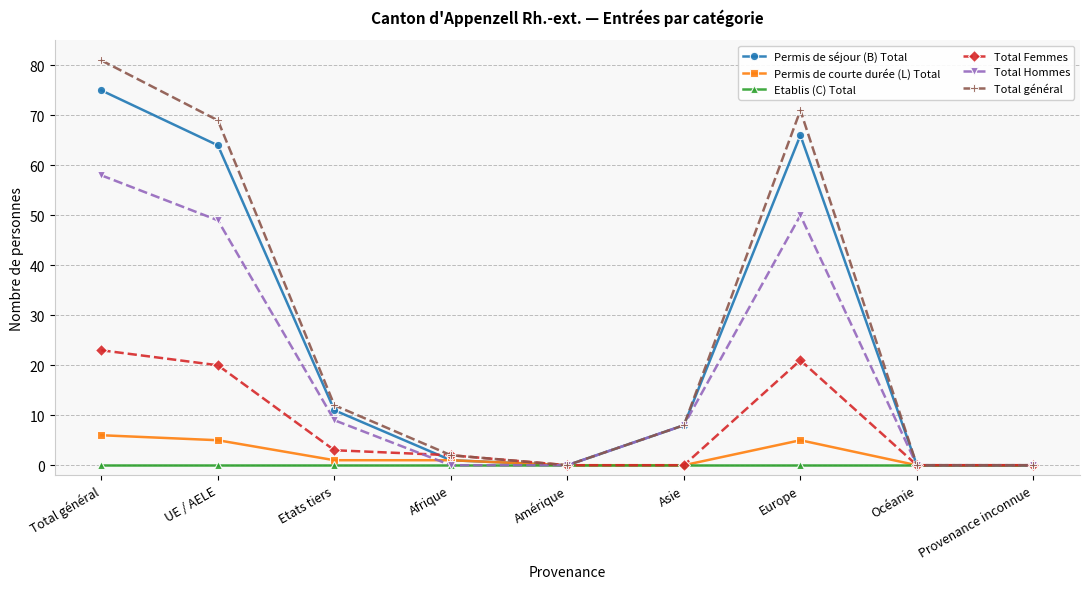

Reading left to right, transcribe all the data shown in this chart.

Permis de séjour (B) Total: Total général=75	UE / AELE=64	Etats tiers=11	Afrique=1	Amérique=0	Asie=8	Europe=66	Océanie=0	Provenance inconnue=0
Permis de courte durée (L) Total: Total général=6	UE / AELE=5	Etats tiers=1	Afrique=1	Amérique=0	Asie=0	Europe=5	Océanie=0	Provenance inconnue=0
Etablis (C) Total: Total général=0	UE / AELE=0	Etats tiers=0	Afrique=0	Amérique=0	Asie=0	Europe=0	Océanie=0	Provenance inconnue=0
Total Femmes: Total général=23	UE / AELE=20	Etats tiers=3	Afrique=2	Amérique=0	Asie=0	Europe=21	Océanie=0	Provenance inconnue=0
Total Hommes: Total général=58	UE / AELE=49	Etats tiers=9	Afrique=0	Amérique=0	Asie=8	Europe=50	Océanie=0	Provenance inconnue=0
Total général: Total général=81	UE / AELE=69	Etats tiers=12	Afrique=2	Amérique=0	Asie=8	Europe=71	Océanie=0	Provenance inconnue=0